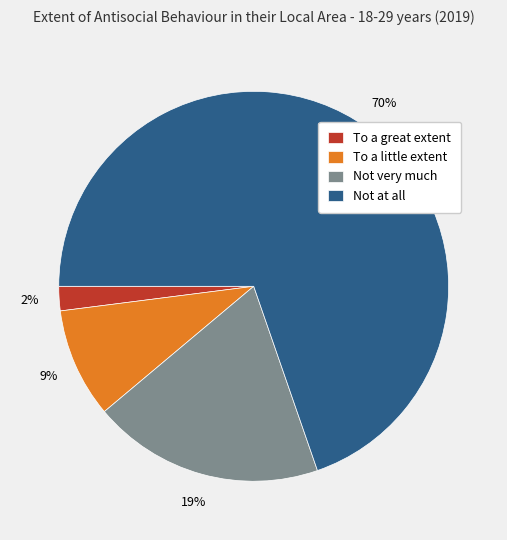

To the nearest percent, what portion does To a great extent represent?

2%